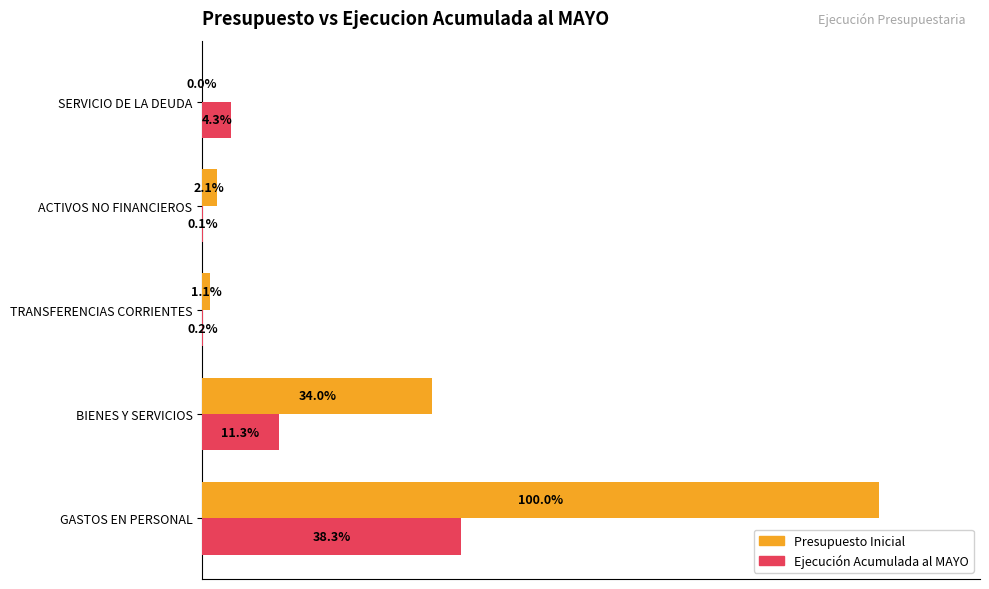

What are all the series names shown in the legend?

Presupuesto Inicial, Ejecución Acumulada al MAYO